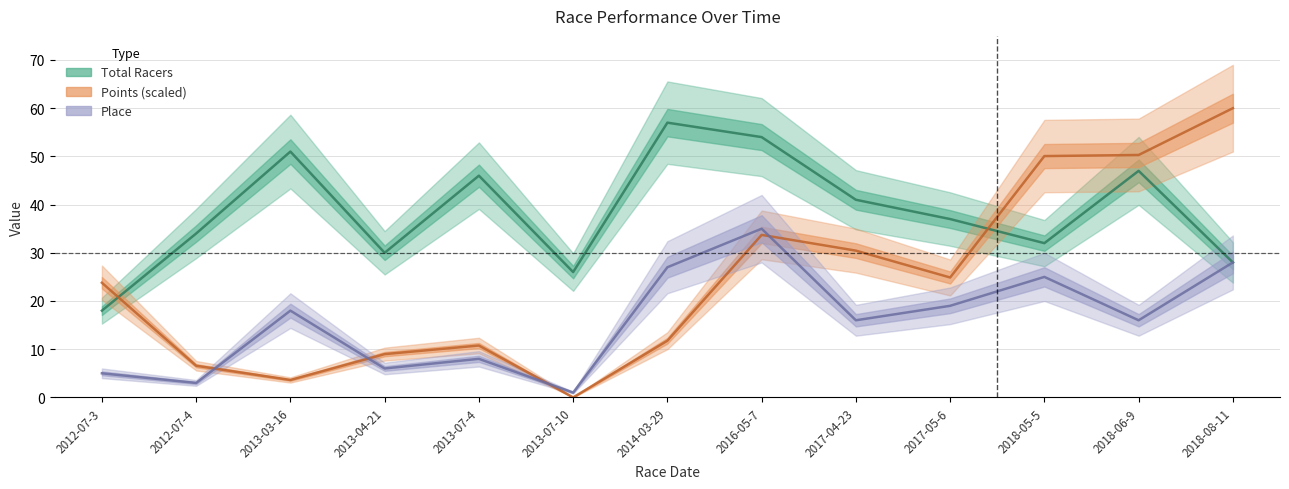

In Points (scaled), how many points are higher than both neighbors (excluding endpoints)?

2